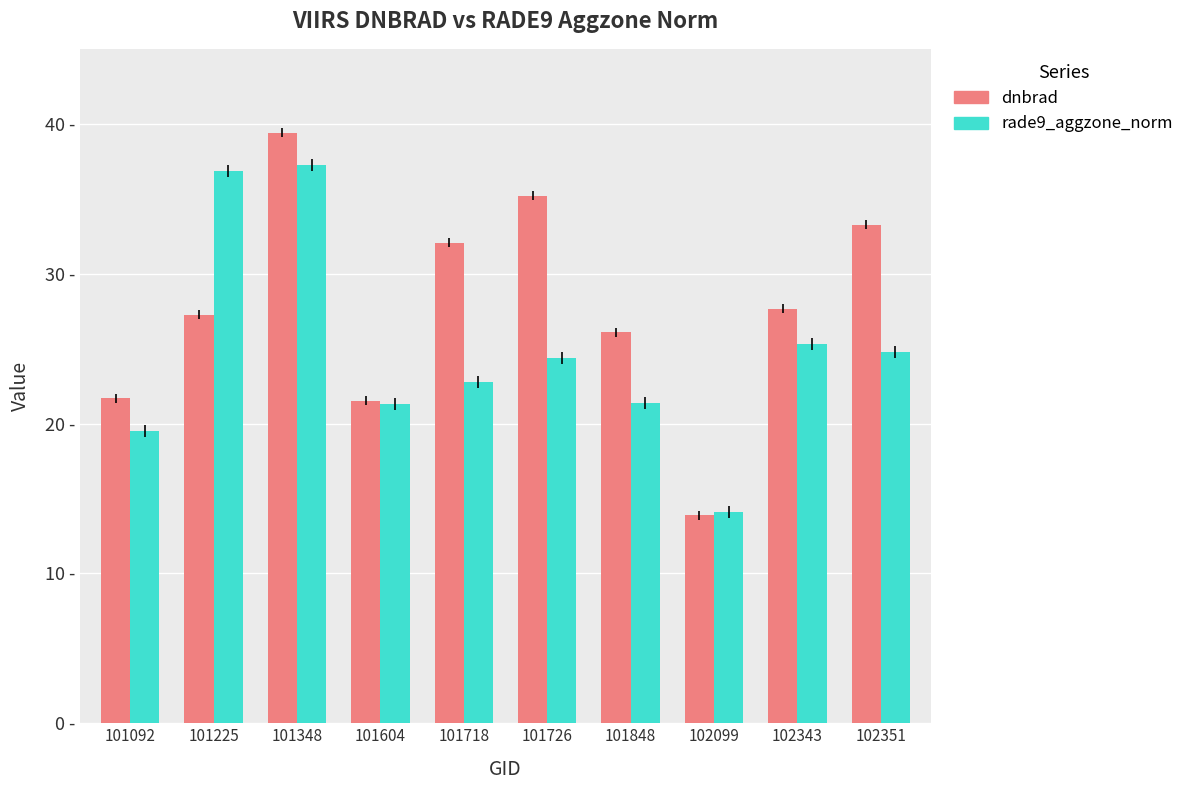

What is the difference between the maximum and minimum values in the rade9_aggzone_norm series?

23.1